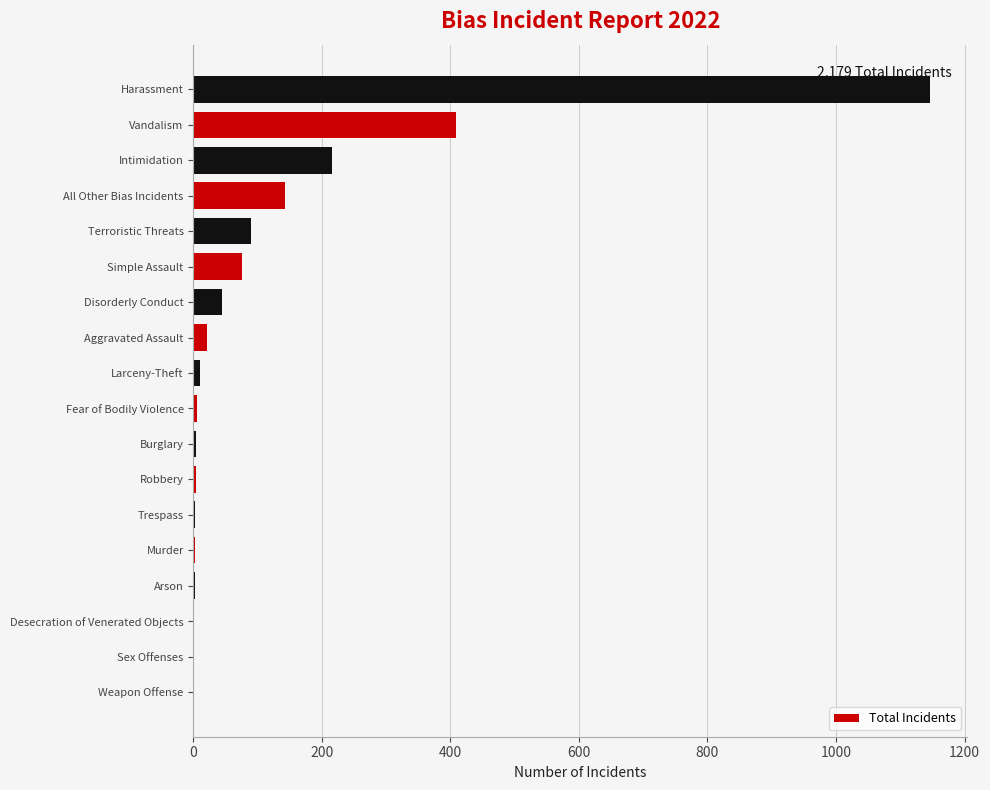

What is the sum of all values?

2178